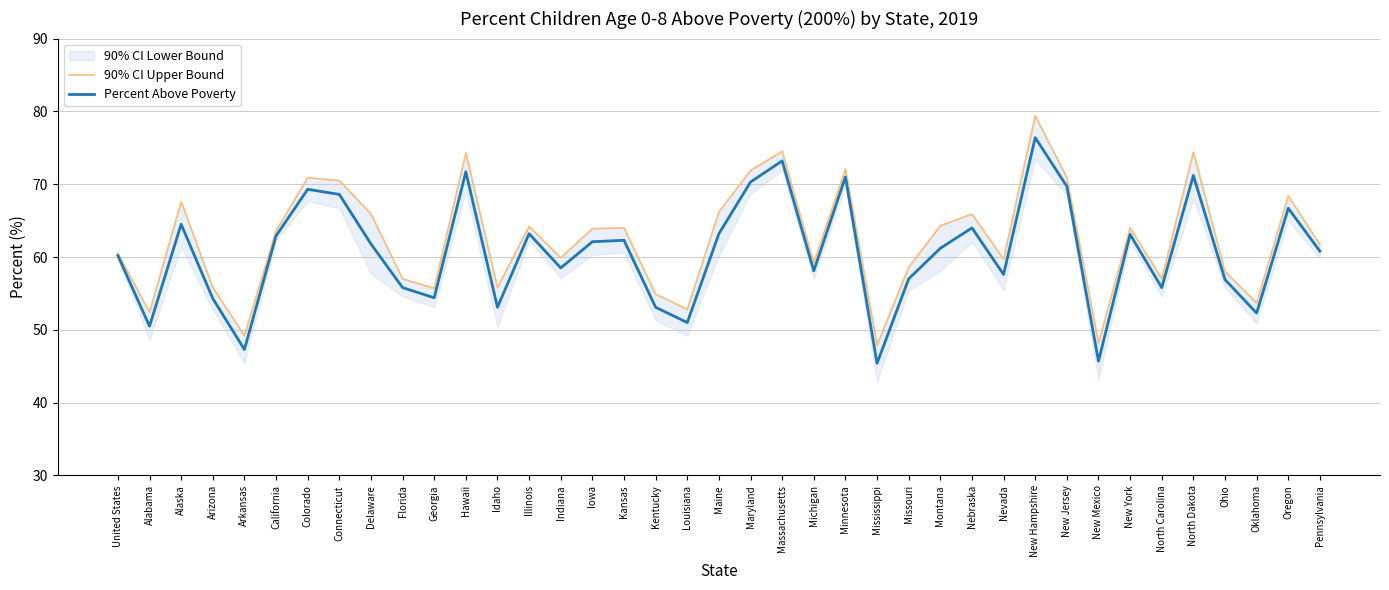

What position from the left is Kentucky?

18